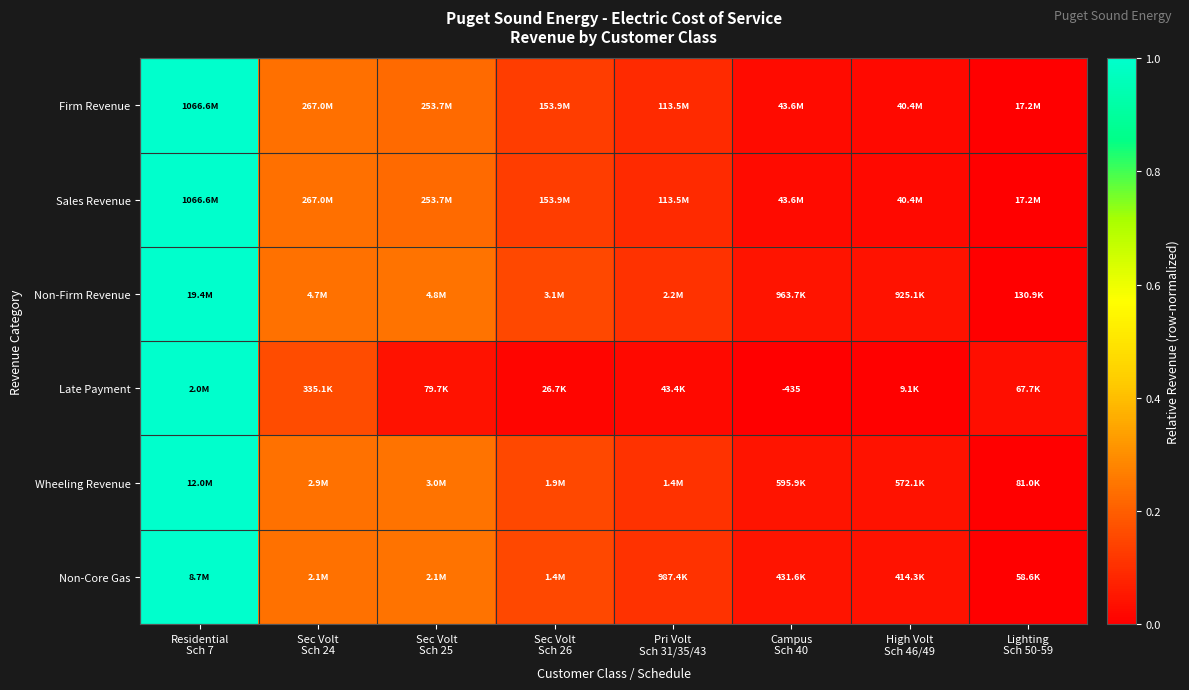

At which category is the sum across all series the highest?

Residential
Sch 7